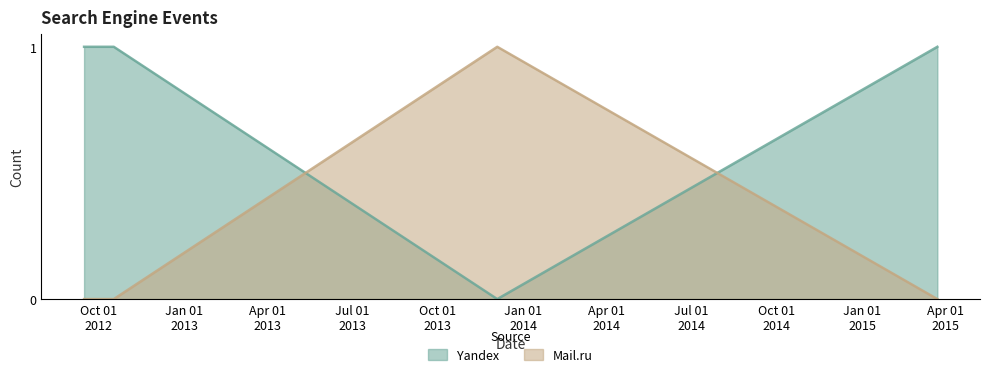

How many intersections are there between Mail.ru and Yandex?

2